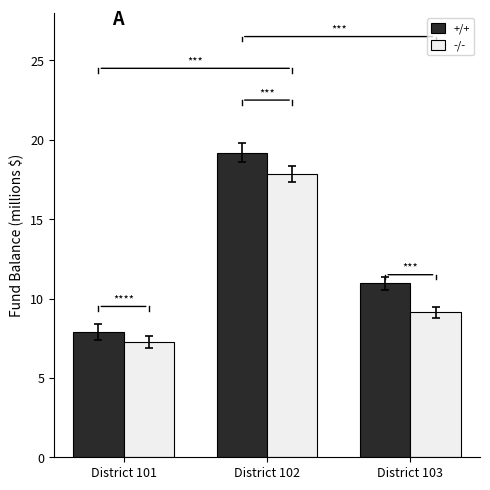

What is the value of the -/- bar at the 2nd from the left?

17.8